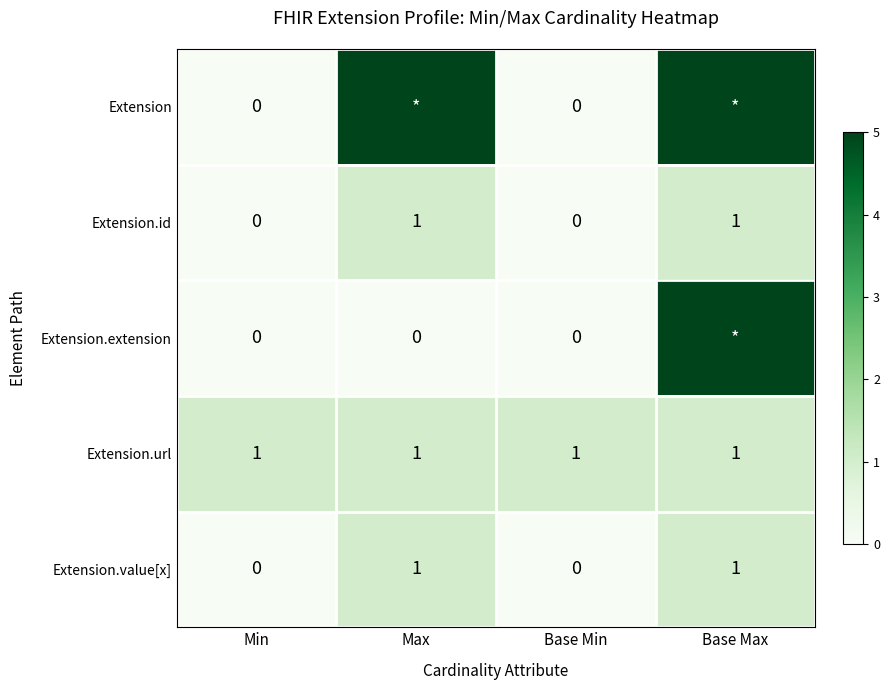

The Extension.url series shows 2 at Base Max. True or false?

False